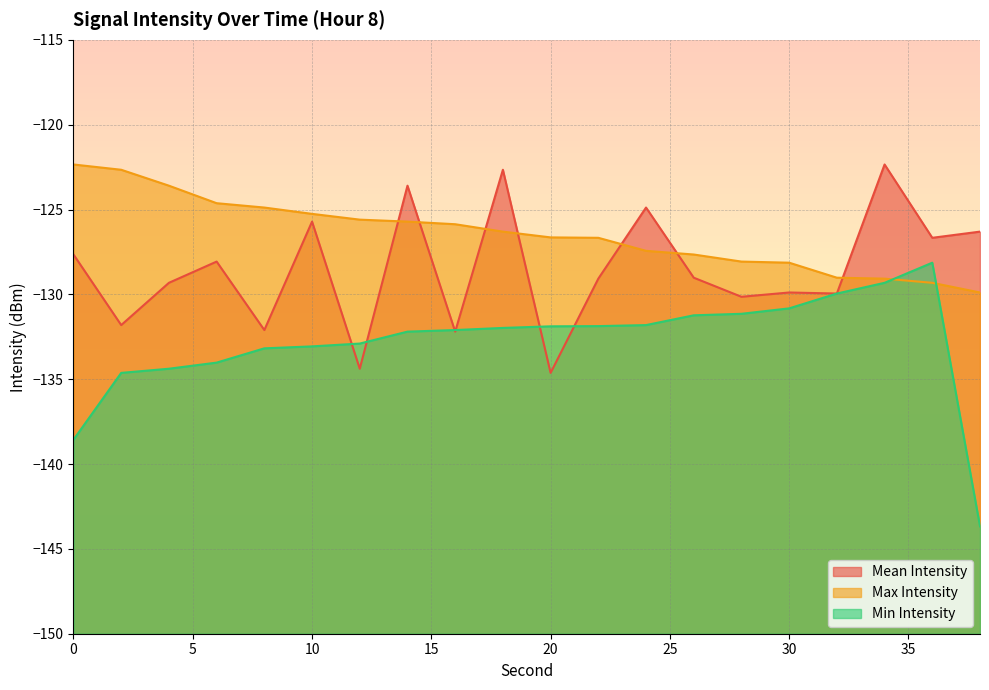

What is the value of the max_intensity point at the 3rd from the left?

-123.6